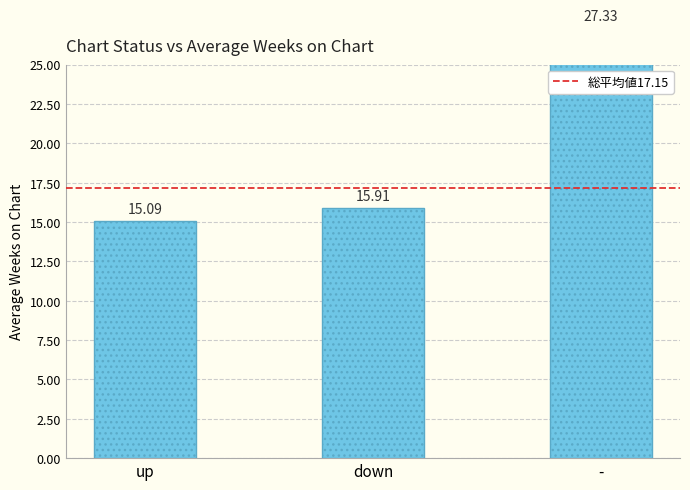

What is the label of the 2nd bar from the right?

down